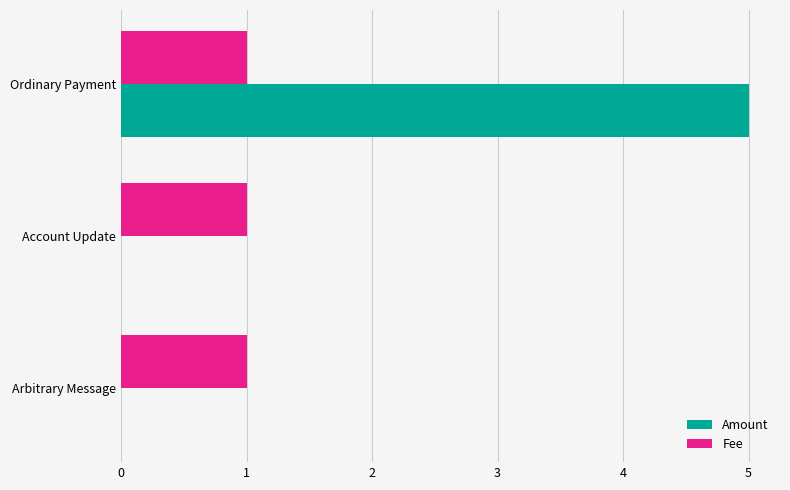

How many categories are shown in the chart?

3